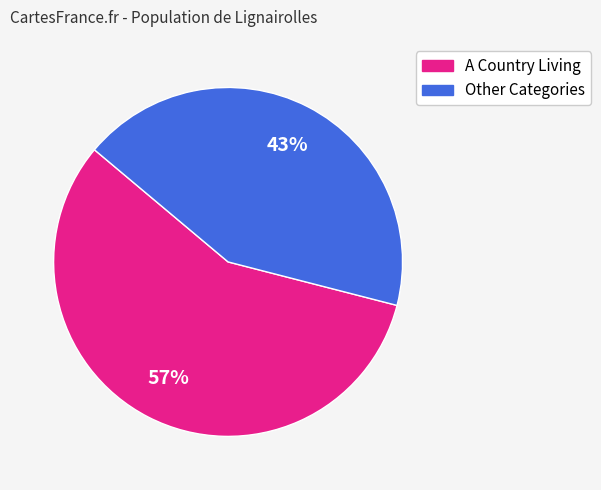

Is there any slice that represents more than half of the pie?

Yes